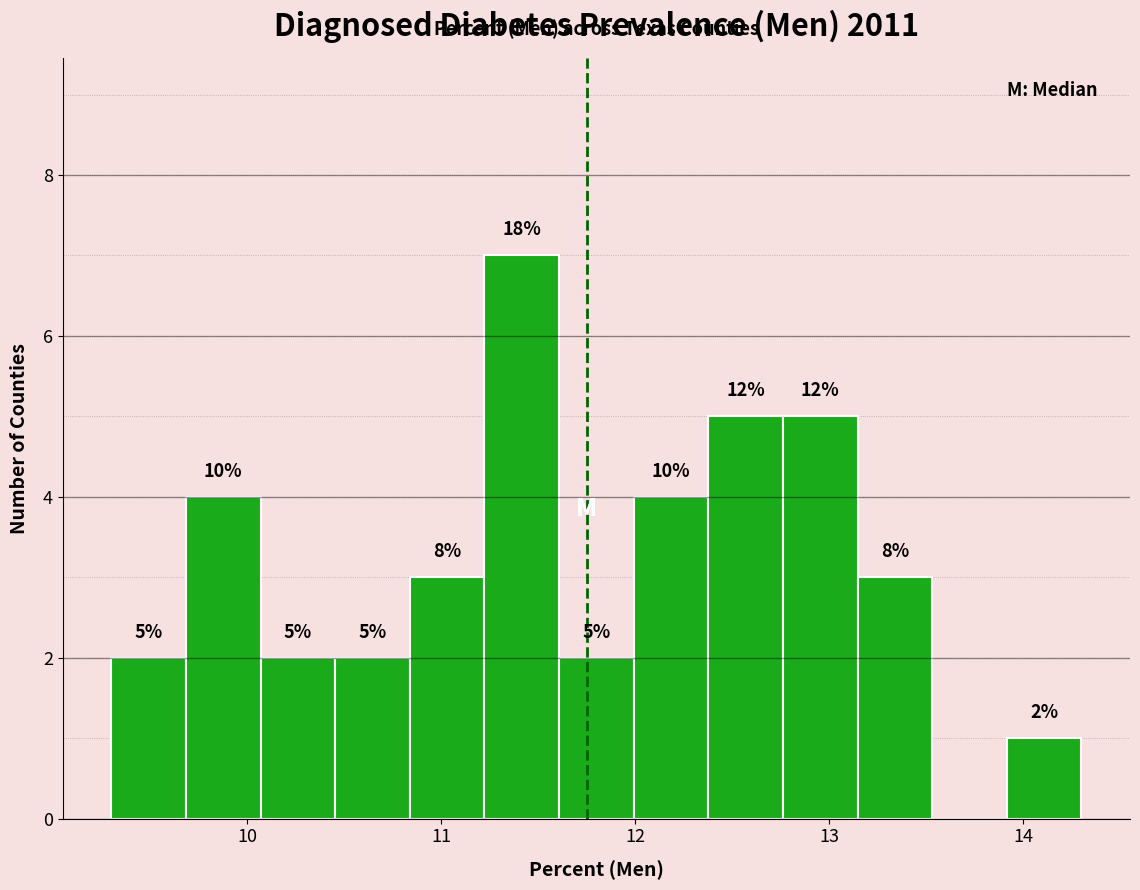

Around what value on the x-axis is the tallest bar? Give the approximate position of its centre, as read against the axis.

11.4